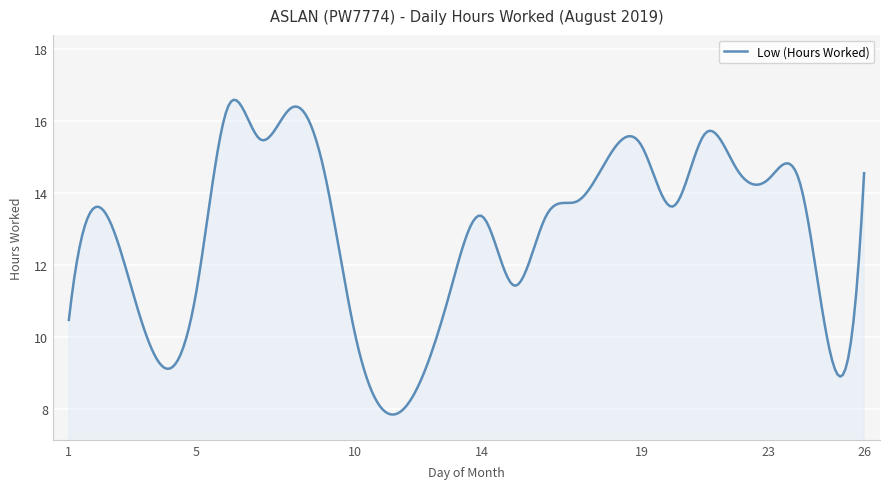

What is the difference between the maximum and minimum values?

8.7